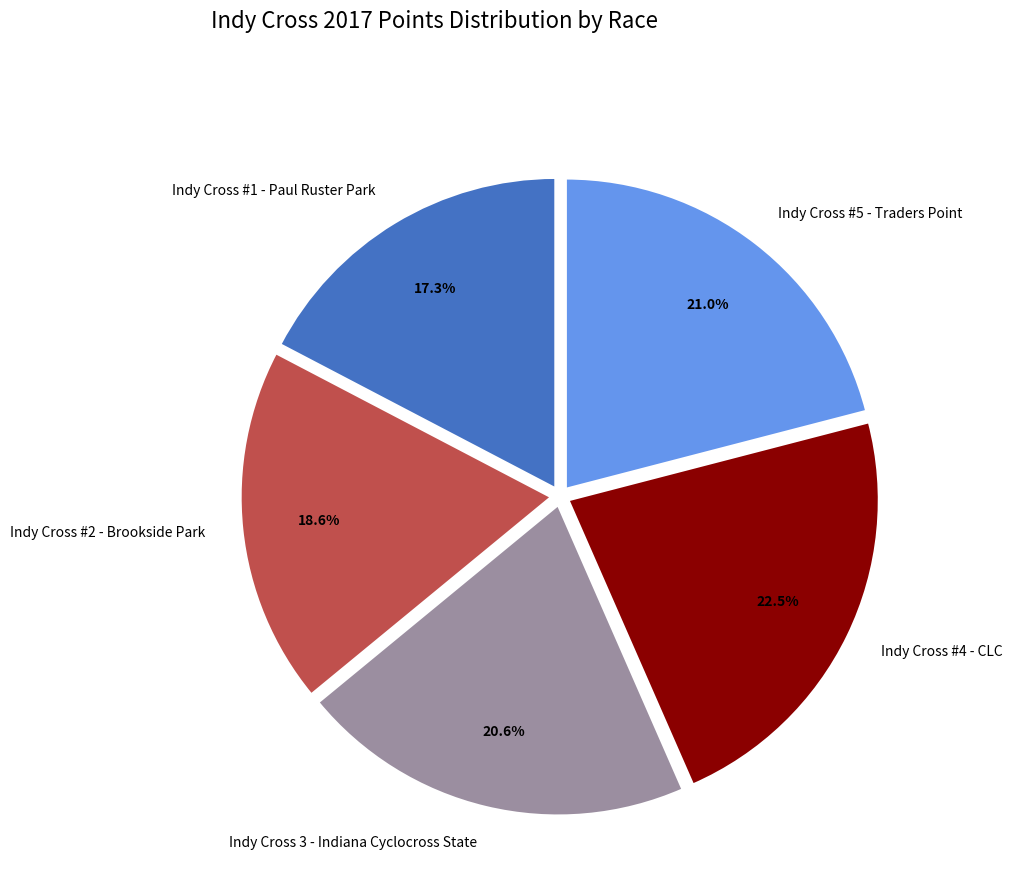

Which slice is the smallest?

Indy Cross #1 - Paul Ruster Park